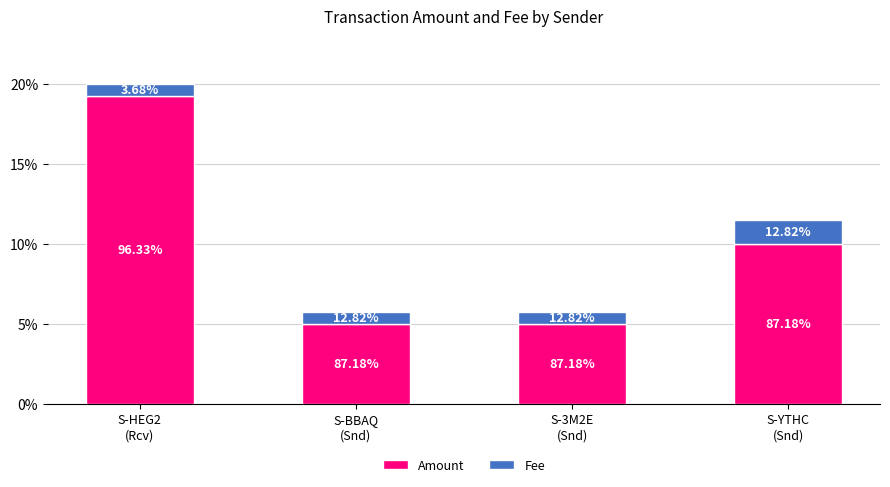

Are the bars horizontal?

No